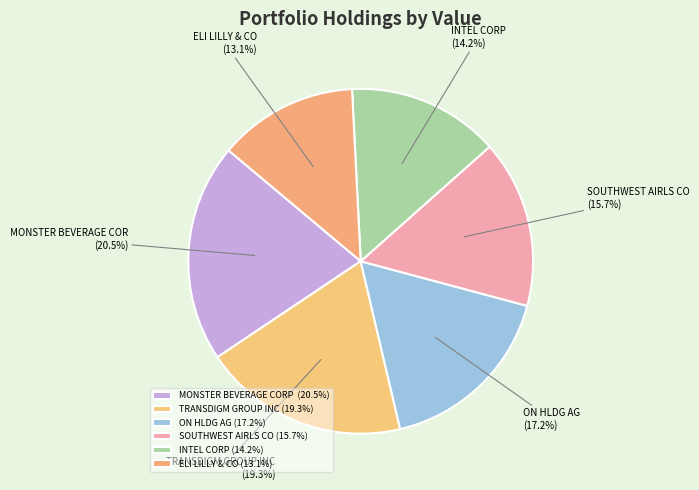

Count the number of slices in the pie.

6